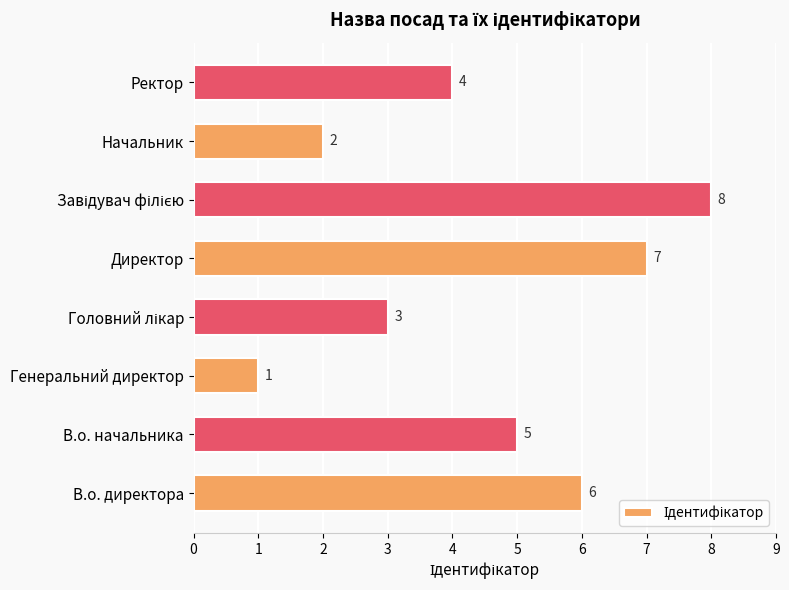

What is the difference between the maximum and minimum values?

7